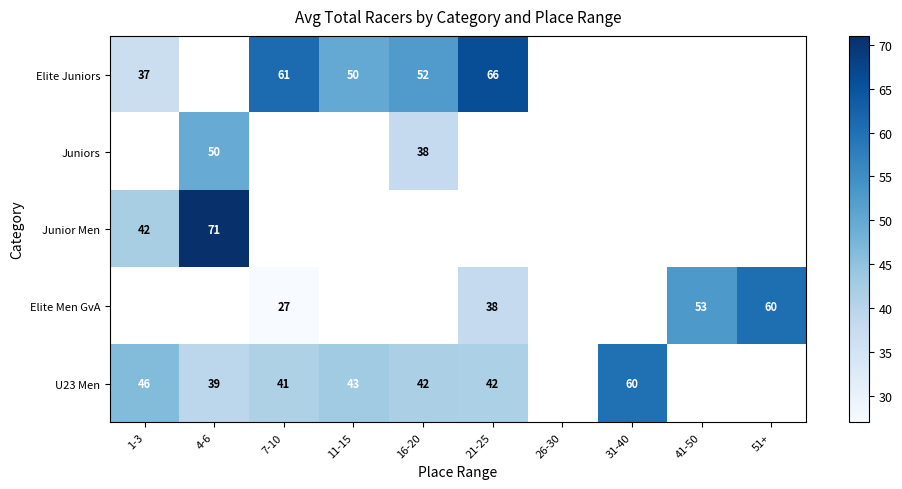

What is the difference between the maximum and minimum values in the Elite Juniors series?

29.3